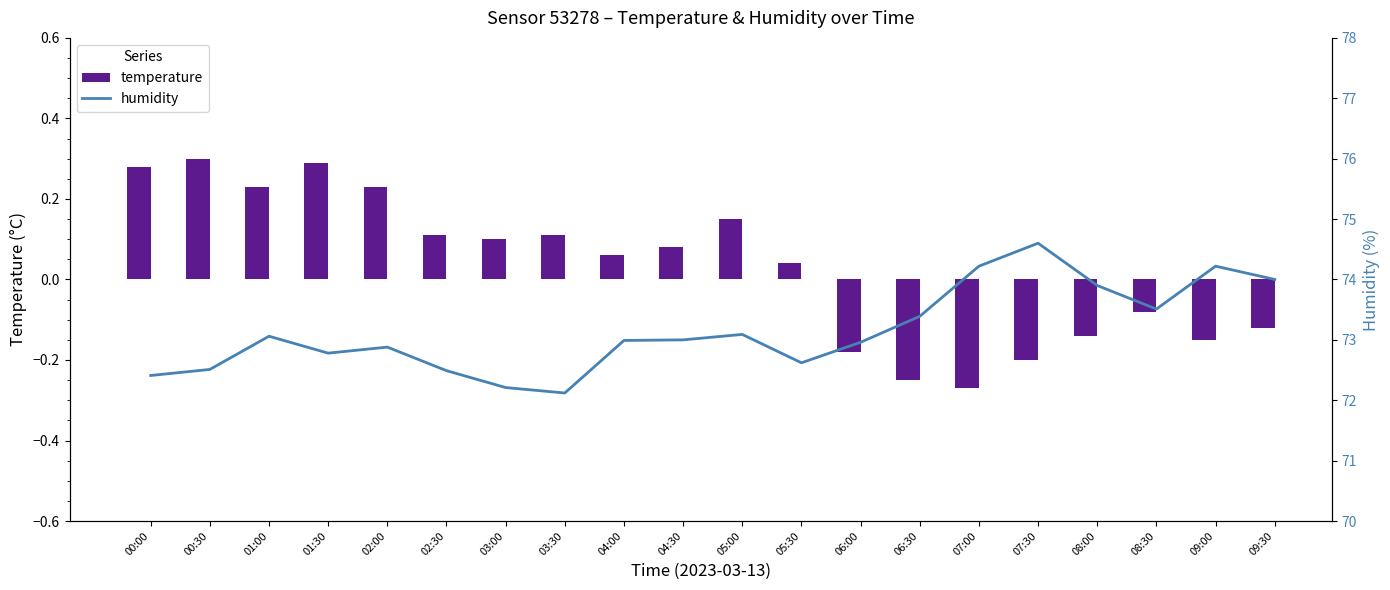

Does the chart contain stacked bars?

No